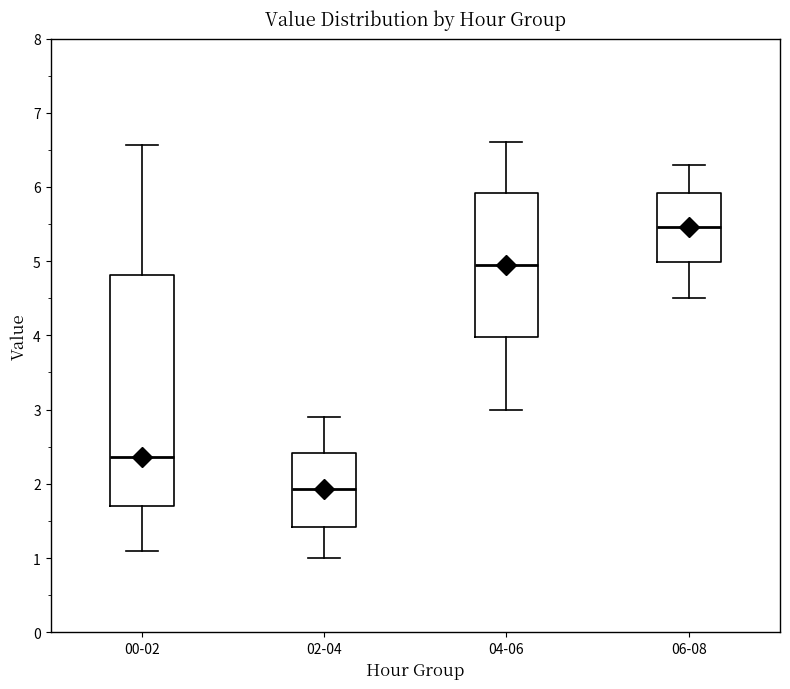

Which box has the highest median line?

06-08